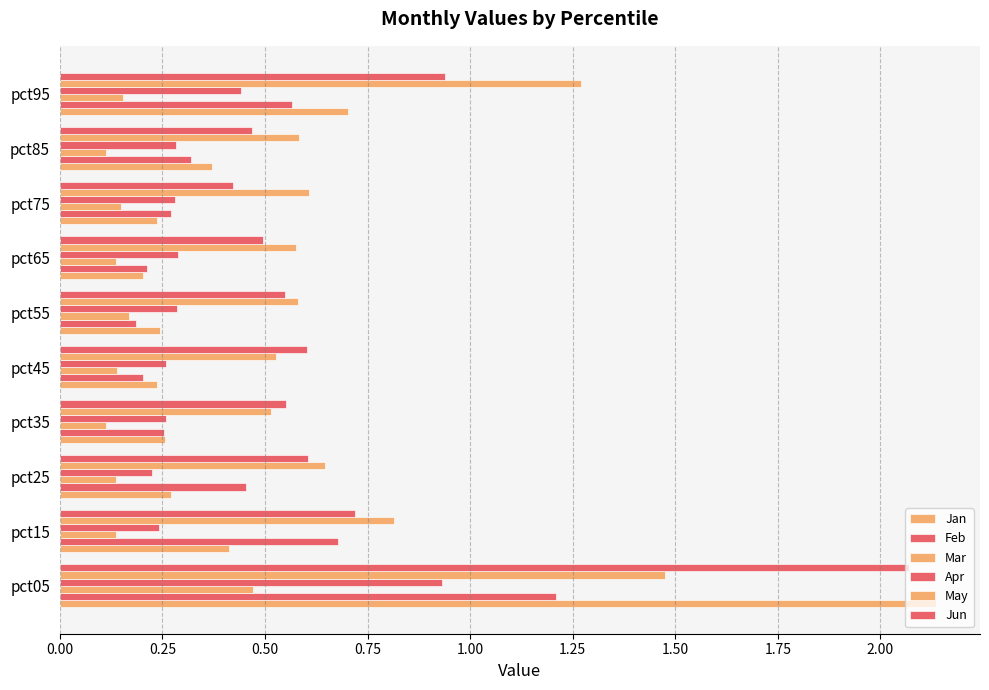

Which series has the largest total across all categories?

May